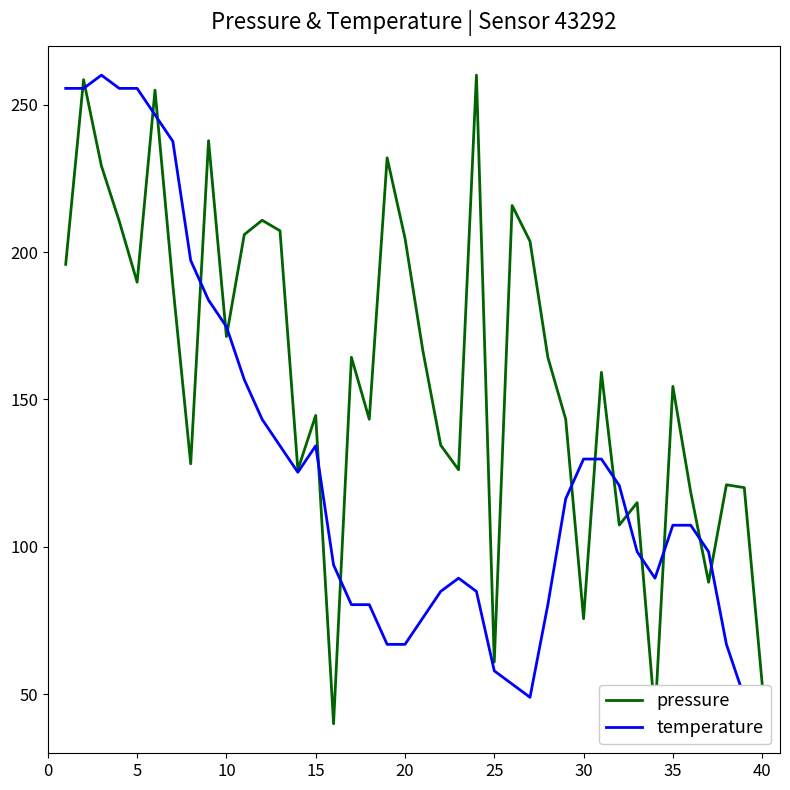

What is the minimum value for temperature?

40.0